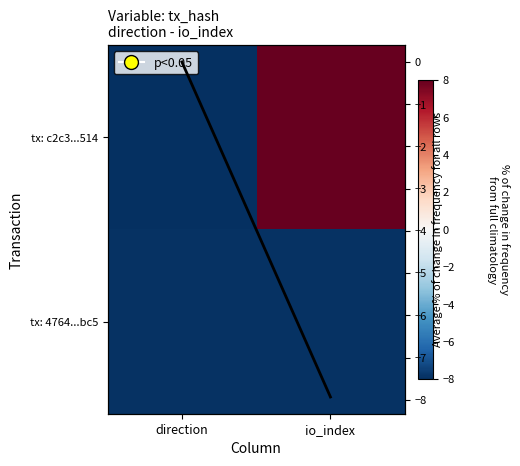

Is the value of tx: c2c3...514 at io_index greater than the value of tx: 4764...bc5 at direction?

Yes